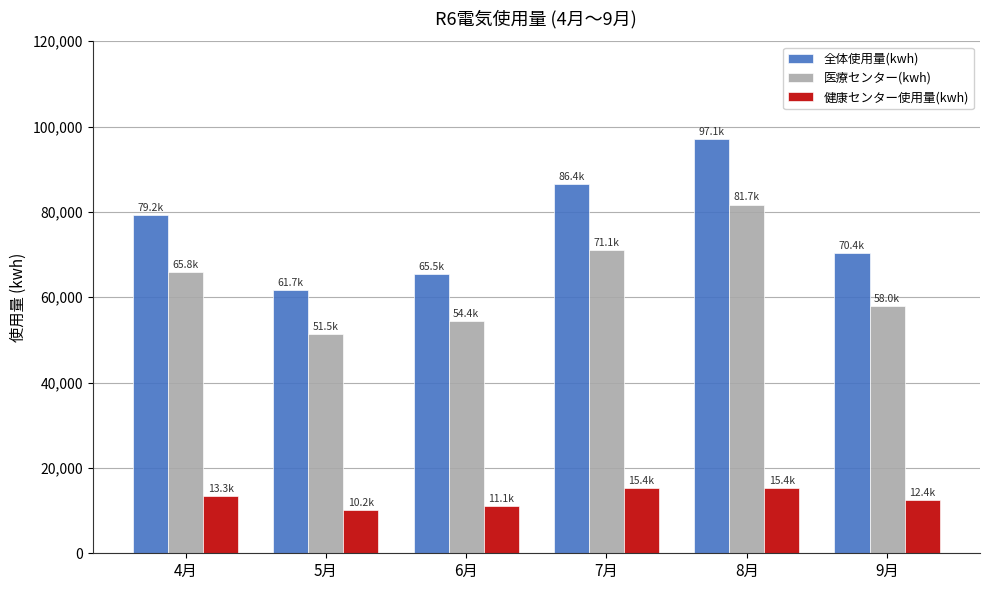

The value of 健康センター使用量(kwh) at 5月 is 16642. True or false?

False